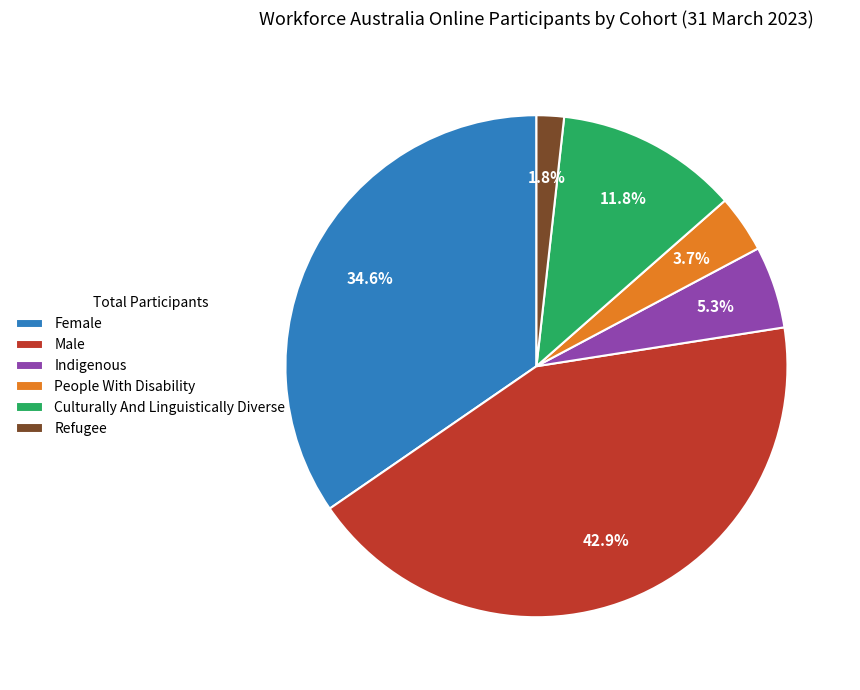

To the nearest percent, what percentage of the pie is Male?

43%